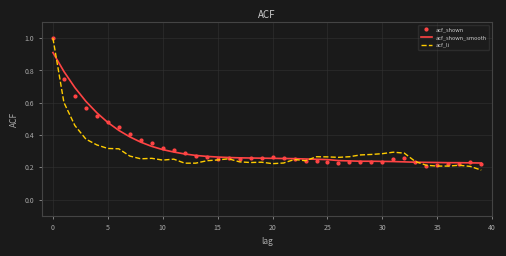

Which series has the widest spread of values?

acf_li